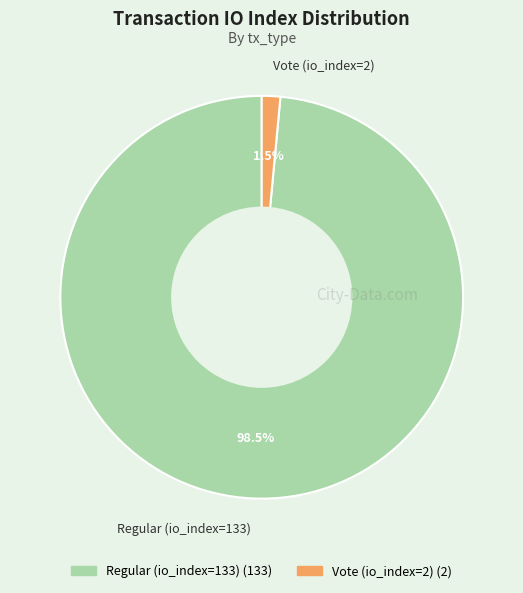

Count the number of slices in the pie.

2